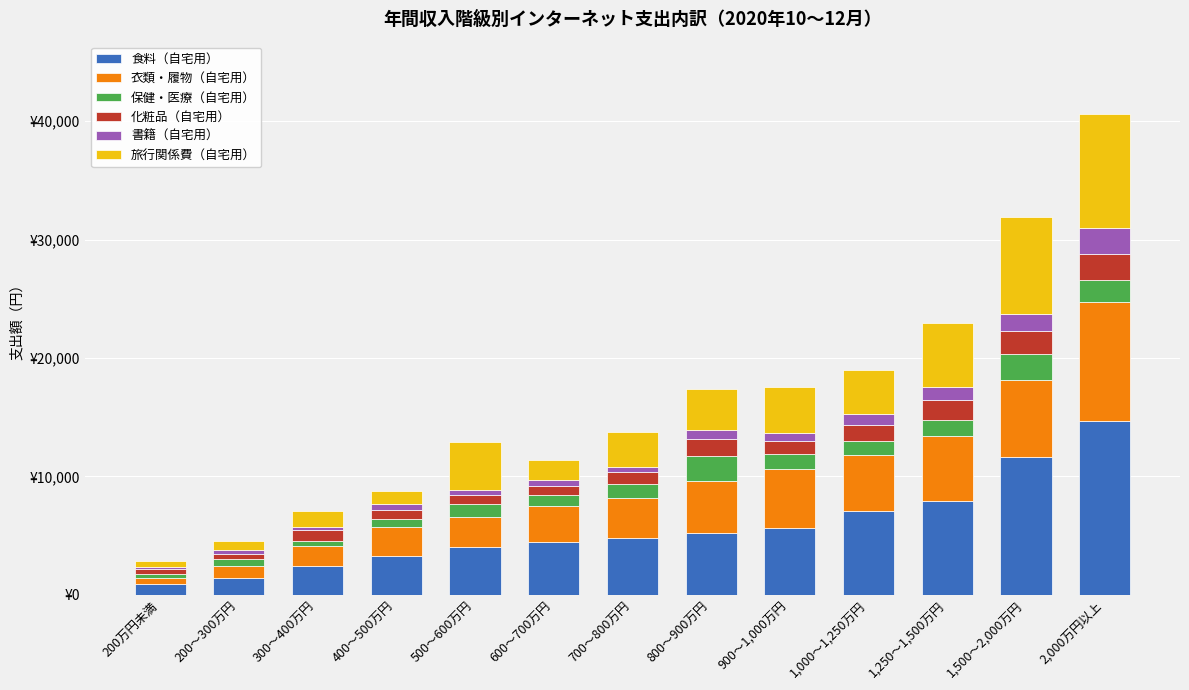

What is the label of the 1st bar from the left?

200万円未満